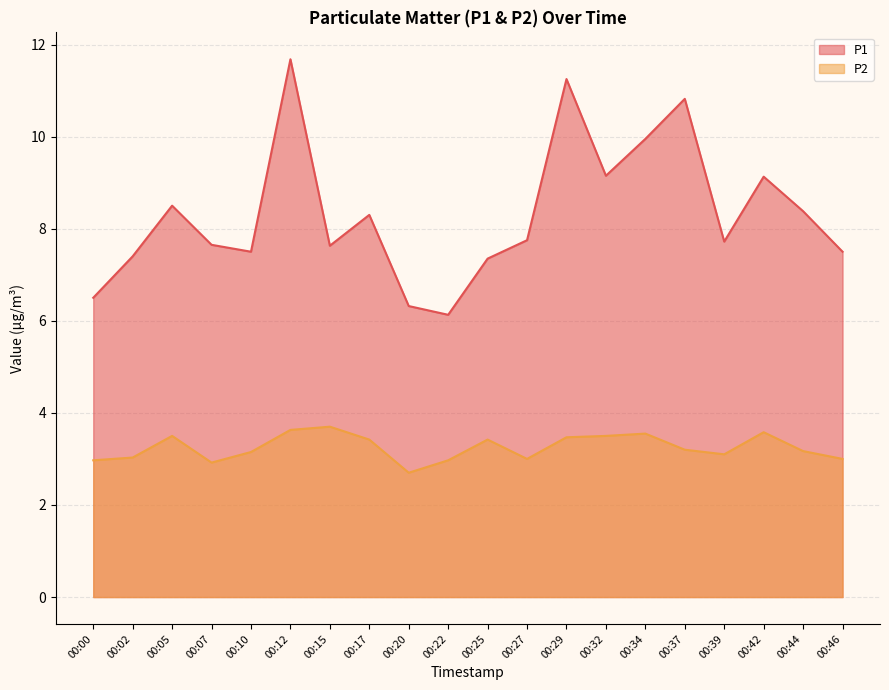

Reading left to right, list all the values displayed in this chart.

P1: 00:00=6.5	00:02=7.4	00:05=8.5	00:07=7.7	00:10=7.5	00:12=11.7	00:15=7.6	00:17=8.3	00:20=6.3	00:22=6.1	00:25=7.3	00:27=7.8	00:29=11.2	00:32=9.2	00:34=9.9	00:37=10.8	00:39=7.7	00:42=9.1	00:44=8.4	00:46=7.5
P2: 00:00=3.0	00:02=3.0	00:05=3.5	00:07=2.9	00:10=3.1	00:12=3.6	00:15=3.7	00:17=3.4	00:20=2.7	00:22=3.0	00:25=3.4	00:27=3.0	00:29=3.5	00:32=3.5	00:34=3.5	00:37=3.2	00:39=3.1	00:42=3.6	00:44=3.2	00:46=3.0